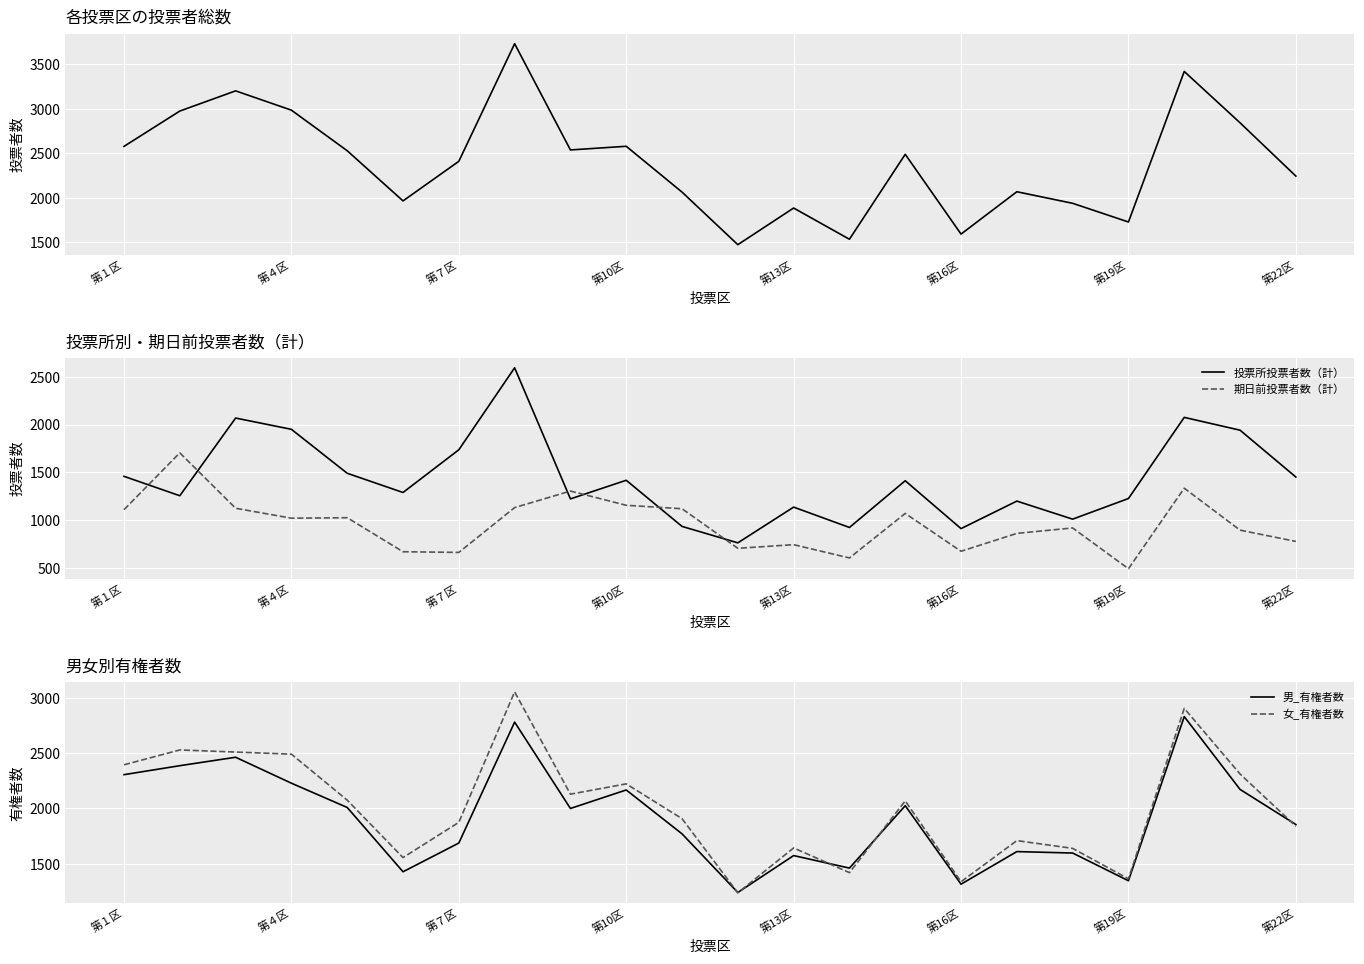

The 期日前投票者数（計） series shows 204 at 第16区. True or false?

False